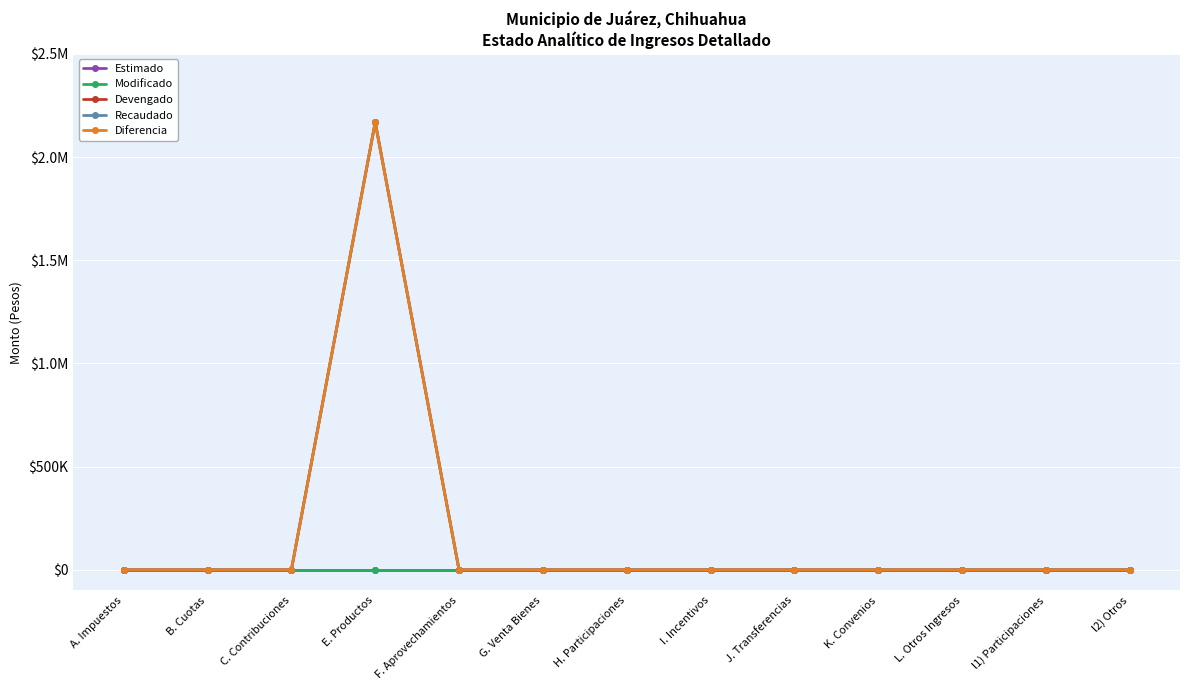

At which category does Diferencia reach its first local peak?

E. Productos